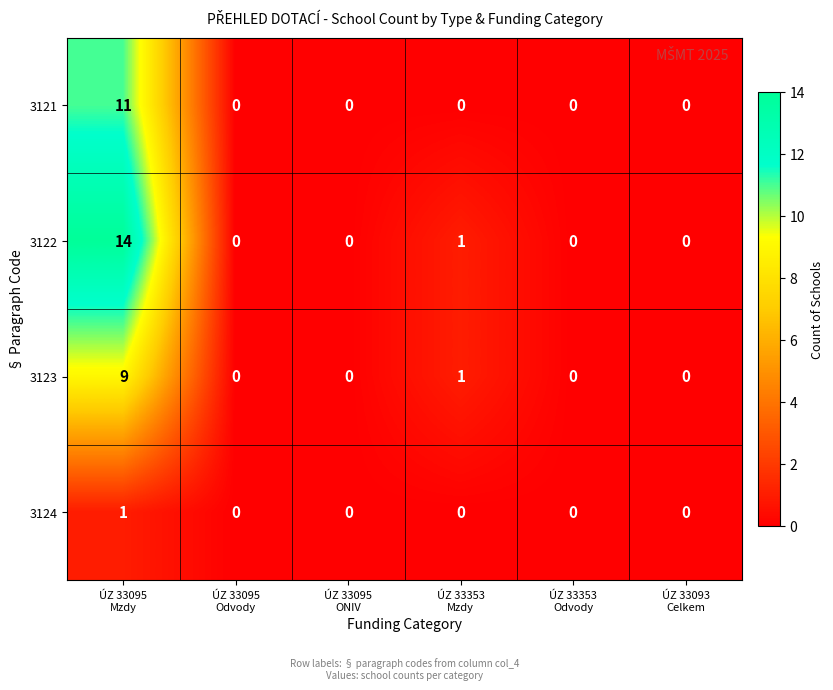

Rank the series by their maximum value, from highest to lowest.

3122, 3121, 3123, 3124